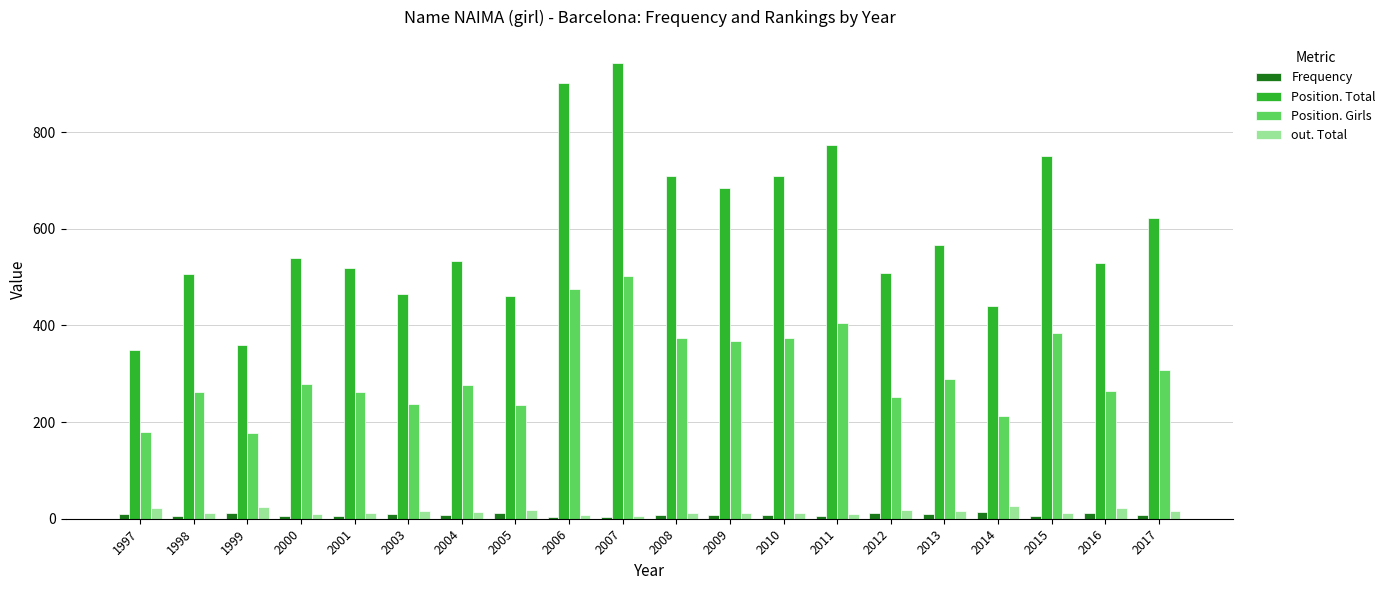

True or false: Position. Girls has a value of 262 at 2001.

True